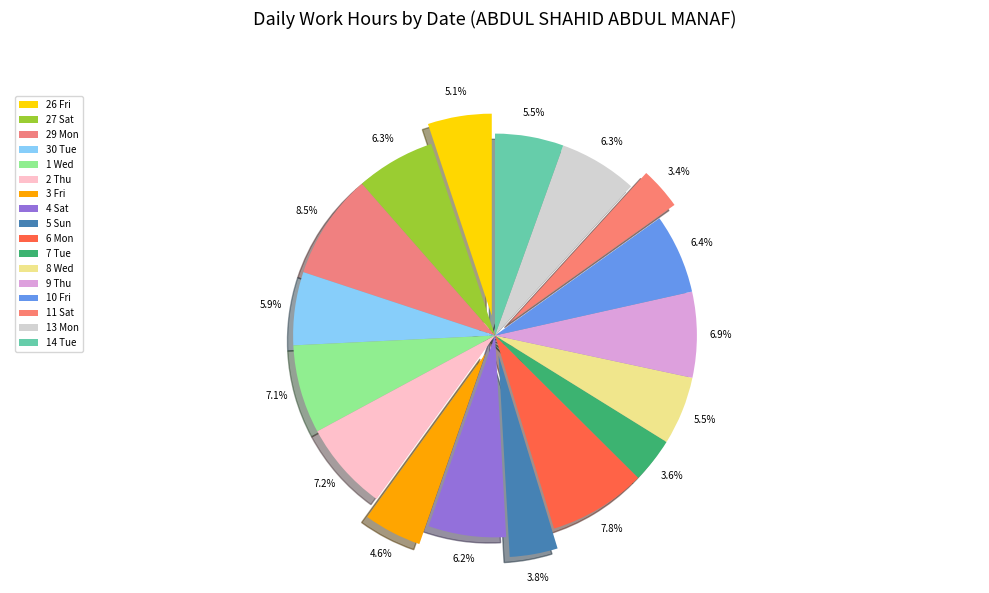

Combined, do 14 Tue and 2 Thu account for over 50%?

No